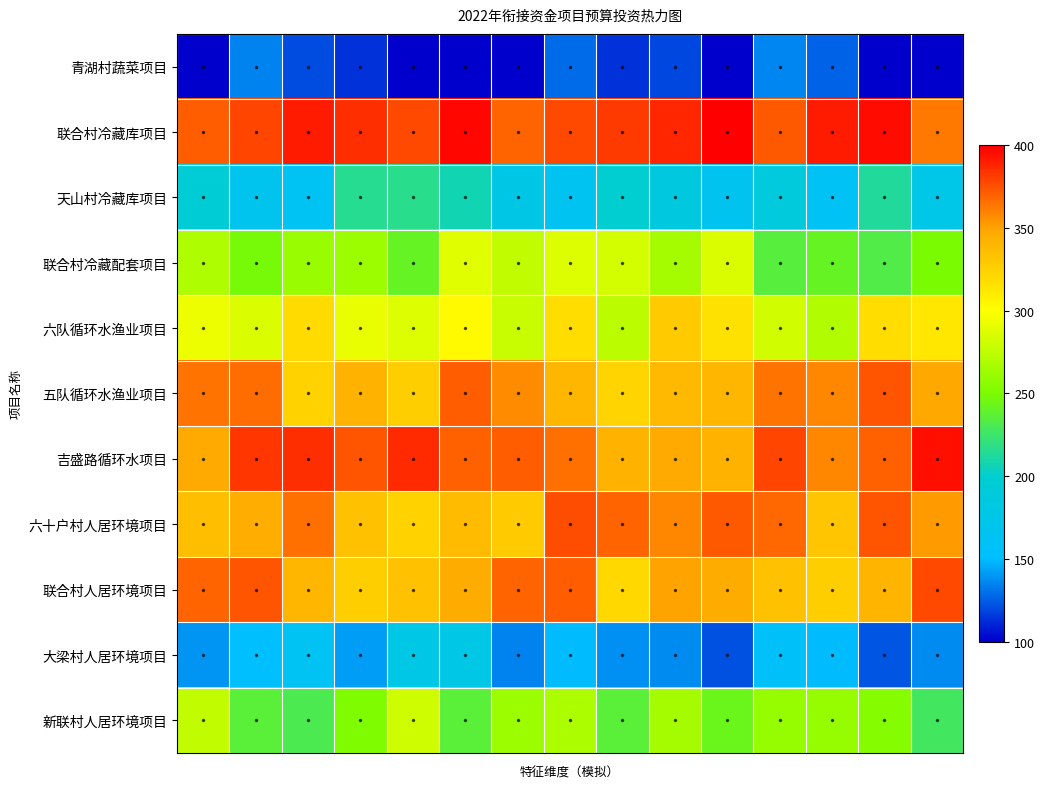

List the series in order of their peak value, highest first.

联合村冷藏库项目, 吉盛路循环水项目, 联合村人居环境项目, 六十户村人居环境项目, 五队循环水渔业项目, 六队循环水渔业项目, 联合村冷藏配套项目, 新联村人居环境项目, 天山村冷藏库项目, 大梁村人居环境项目, 青湖村蔬菜项目